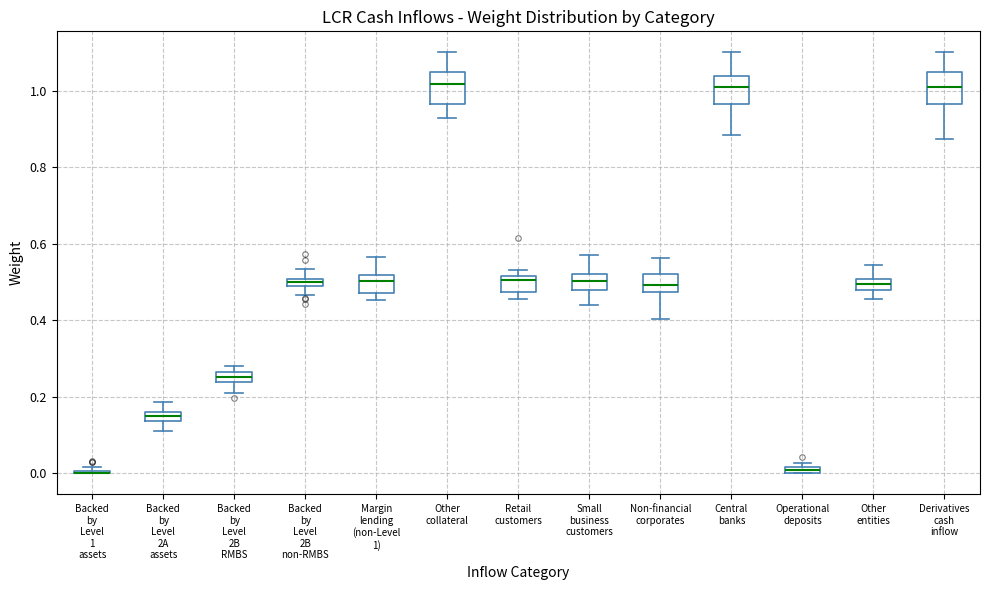

Where is the lower edge of the box for Central banks on the y-axis? The values are not printed on the chart, so give them approximately, as read against the axis.

0.96